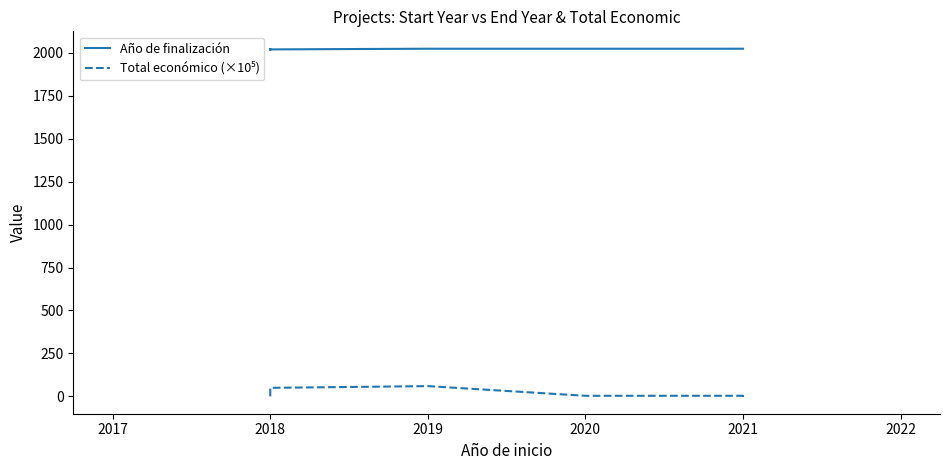

True or false: Año de finalización has more than 1 interior local peaks.

False